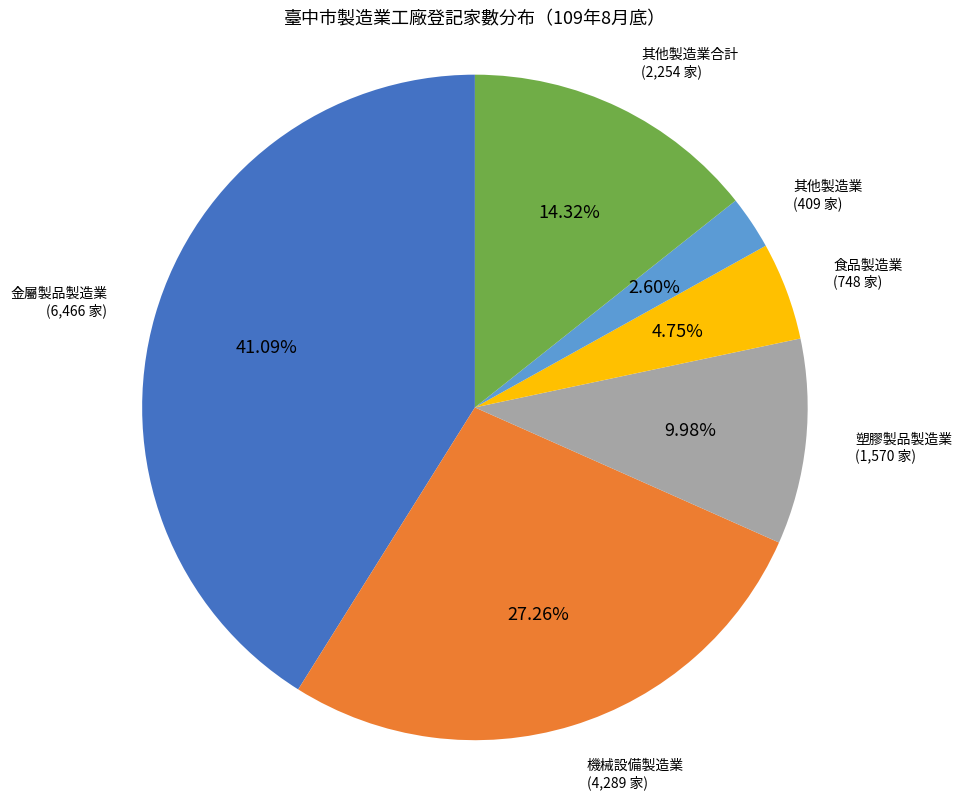

Is there a majority slice in this chart?

No